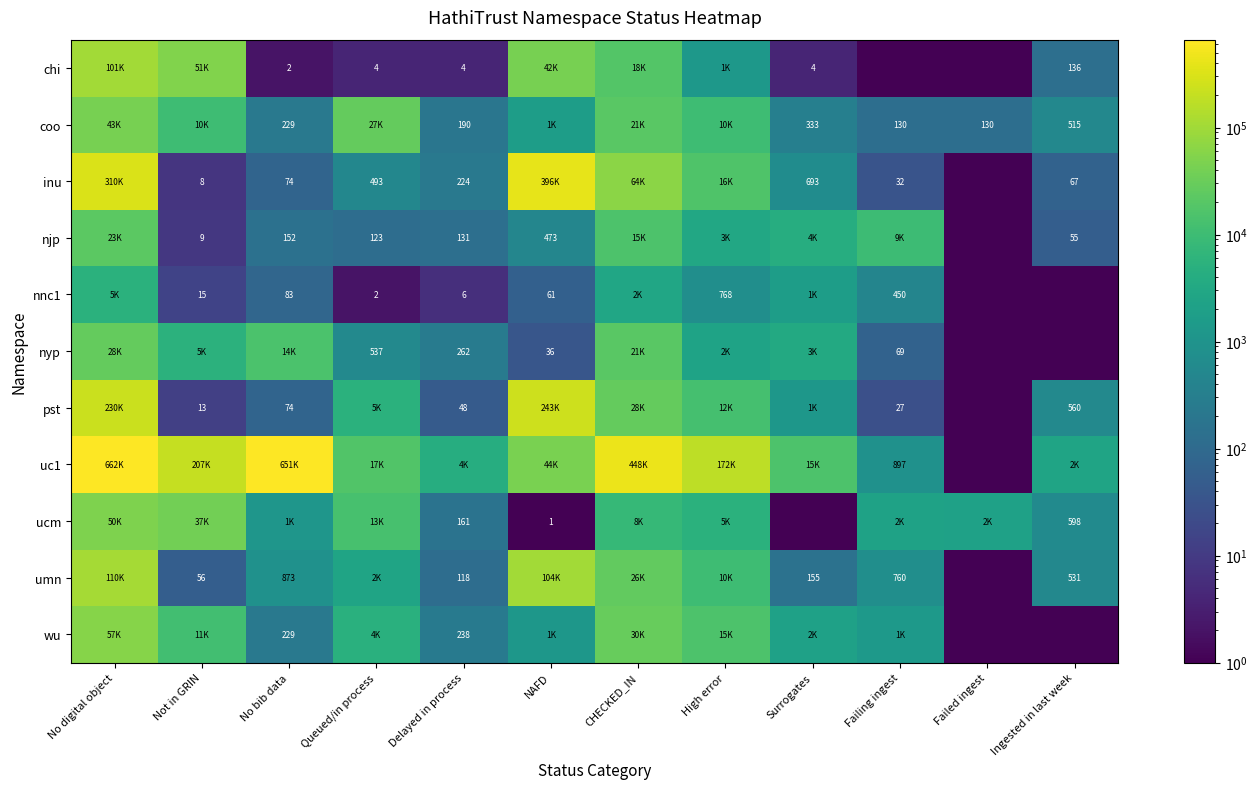

Is it true that nnc1 equals 61.0 at NAFD?

True